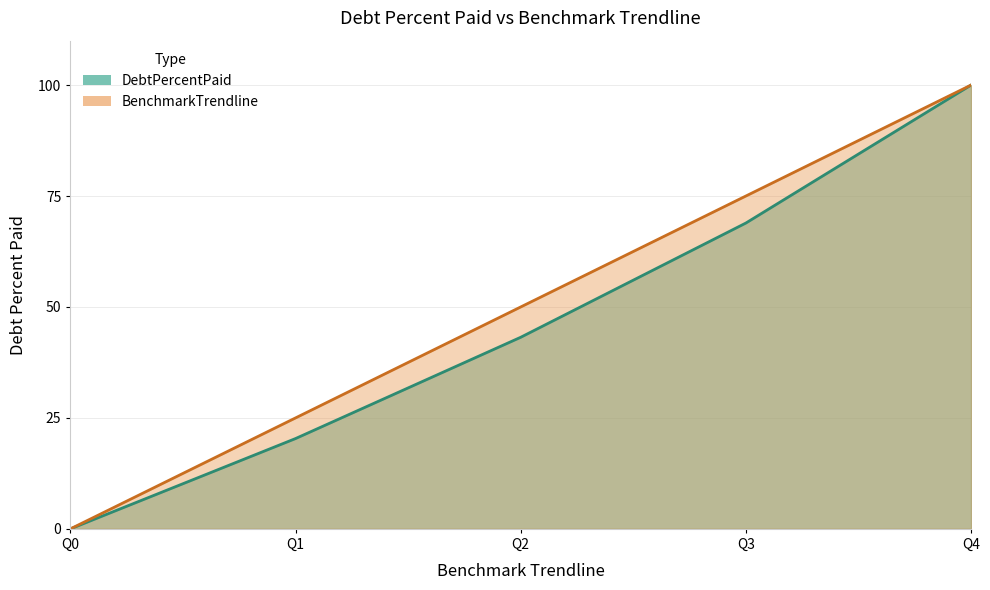

What is the difference between the maximum and minimum values in the BenchmarkTrendline series?

100.0